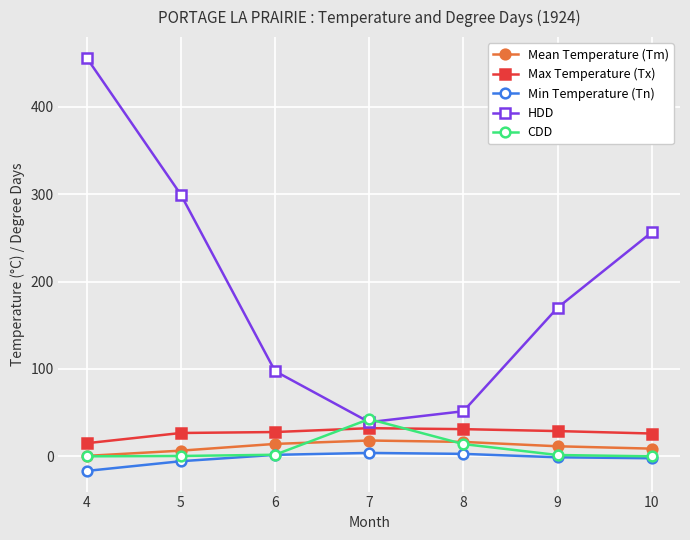

At how many categories does at least one series exceed 124?

4